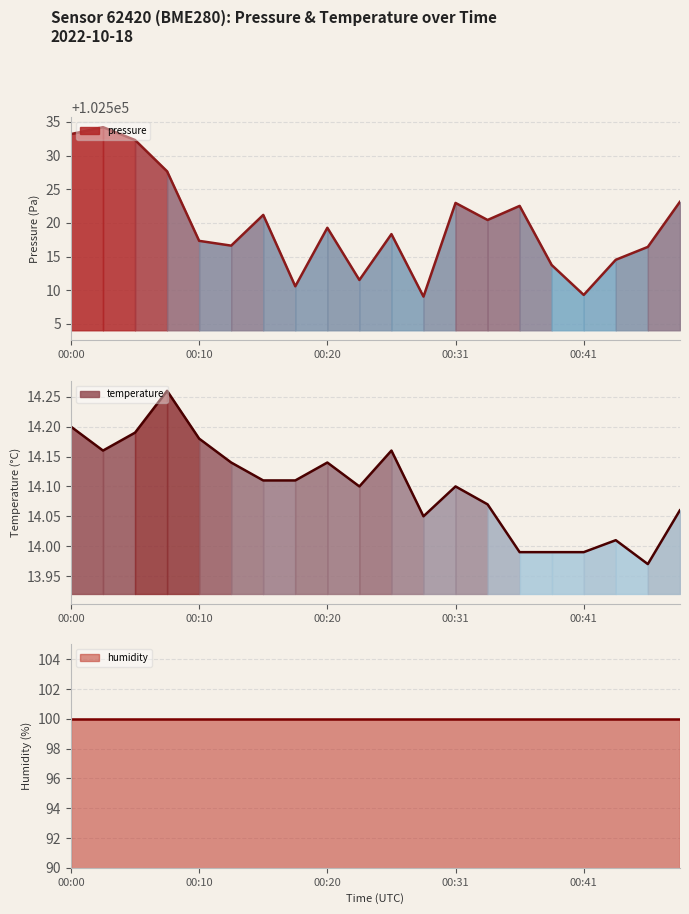

How many interior local valleys does the pressure series have?

6